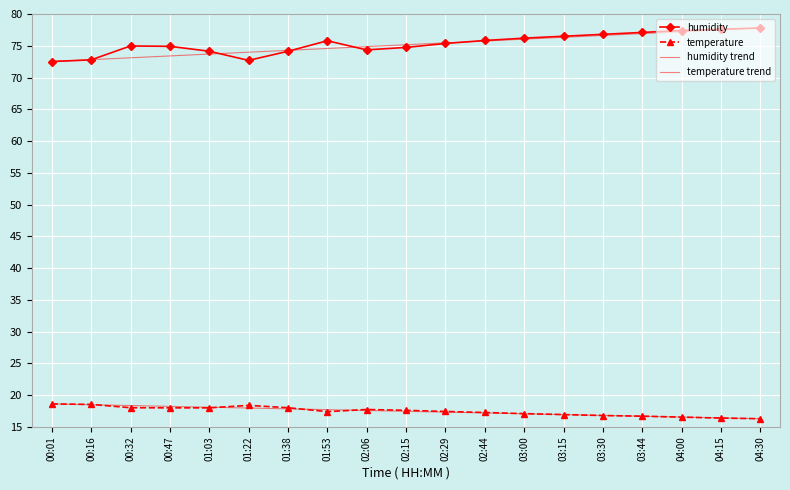

What is the value of the temperature point at the 10th from the left?

17.6